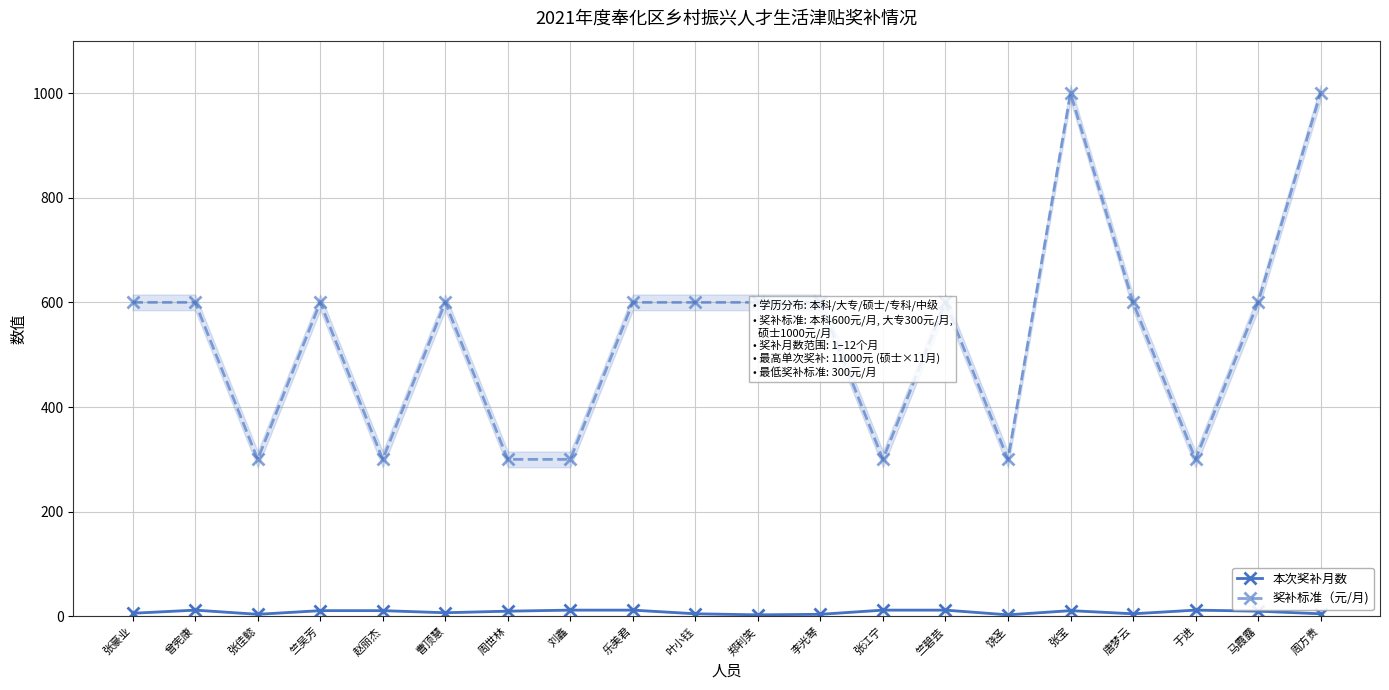

What is the sum of the 奖补标准（元/月) values at 周世林 and 曾宪康?

900